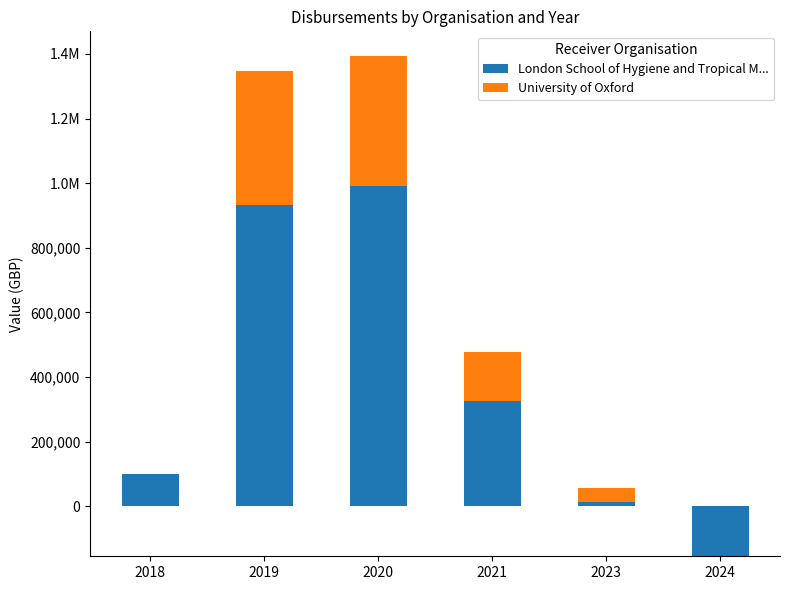

Reading left to right, extract all data points from this chart.

London School of Hygiene and Tropical M...: 101154.0	932385.0	992132.5	324629.0	58222.0	-154495.1
University of Oxford: 0.0	414677.0	400506.0	154431.1	-43451.6	0.0